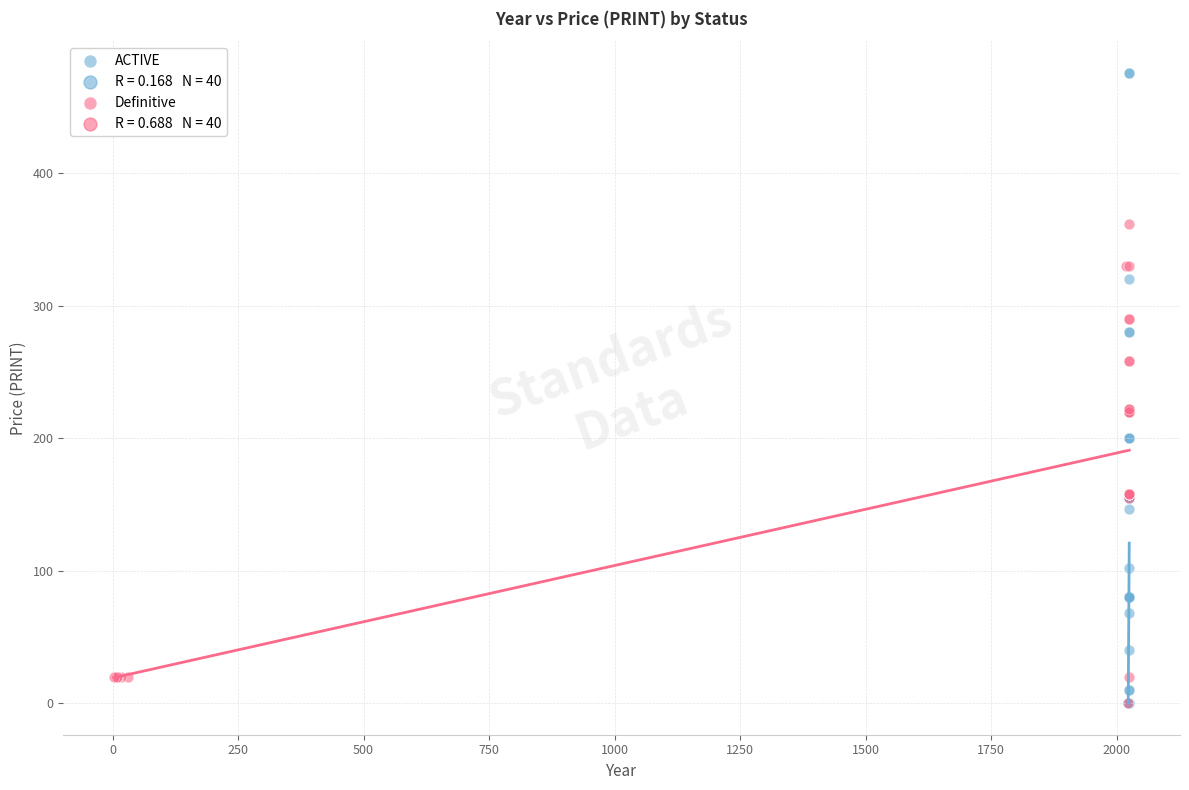

Which series contains the highest Y value?

ACTIVE